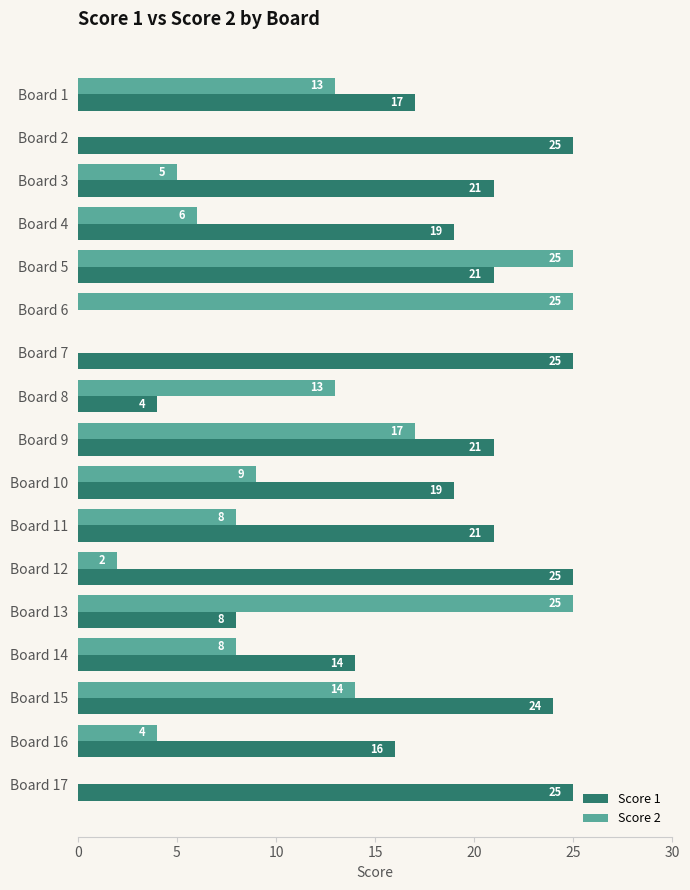

The value of Score 2 at Board 14 is 8. True or false?

True